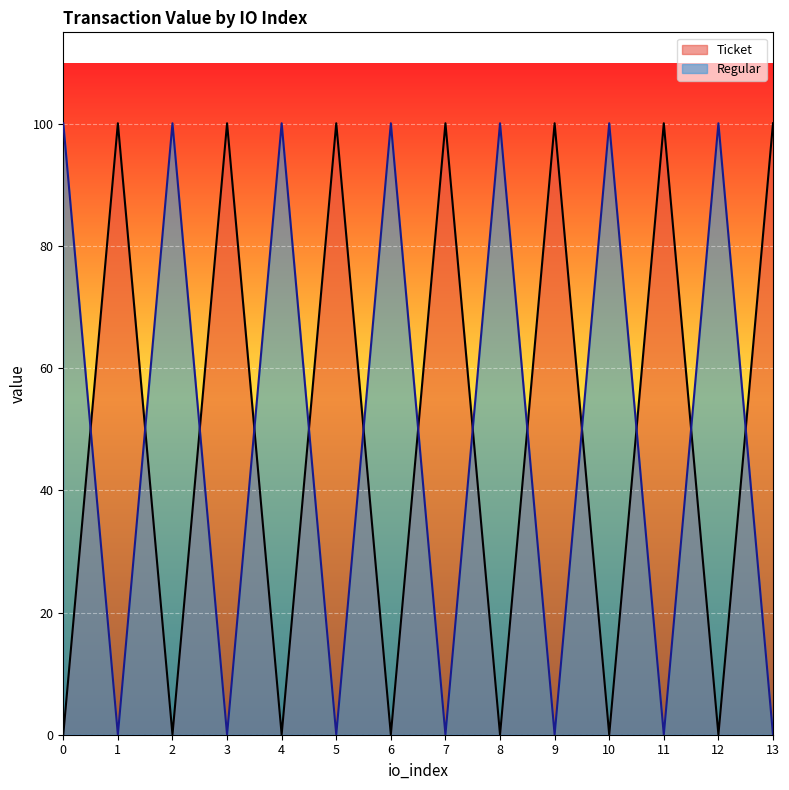

What is the sum of all Ticket values?

700.9